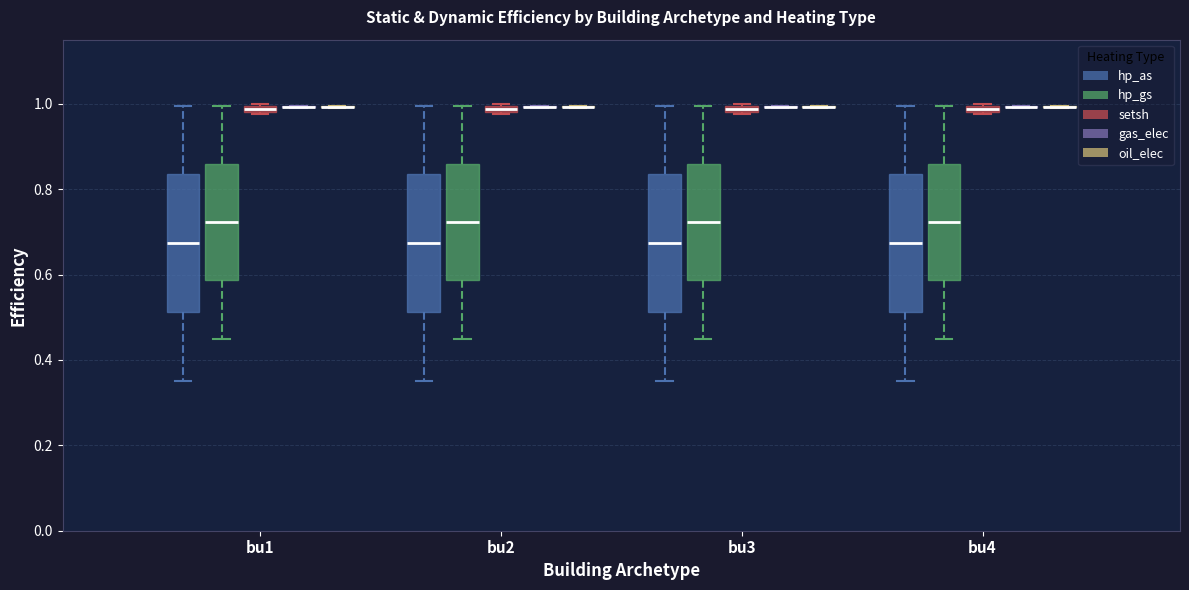

Where is the lower edge of the box for bu3 (setsh) on the y-axis? The values are not printed on the chart, so give them approximately, as read against the axis.

0.98